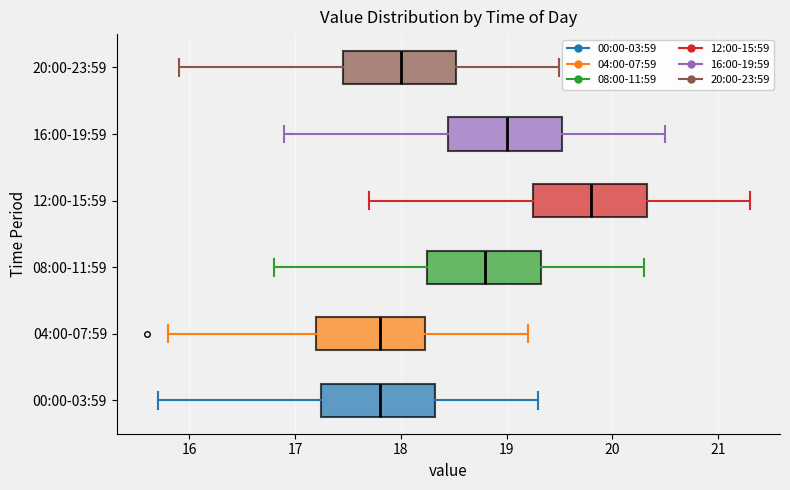

Where is the right edge of the box for 20:00-23:59 on the x-axis? The values are not printed on the chart, so give them approximately, as read against the axis.

18.5